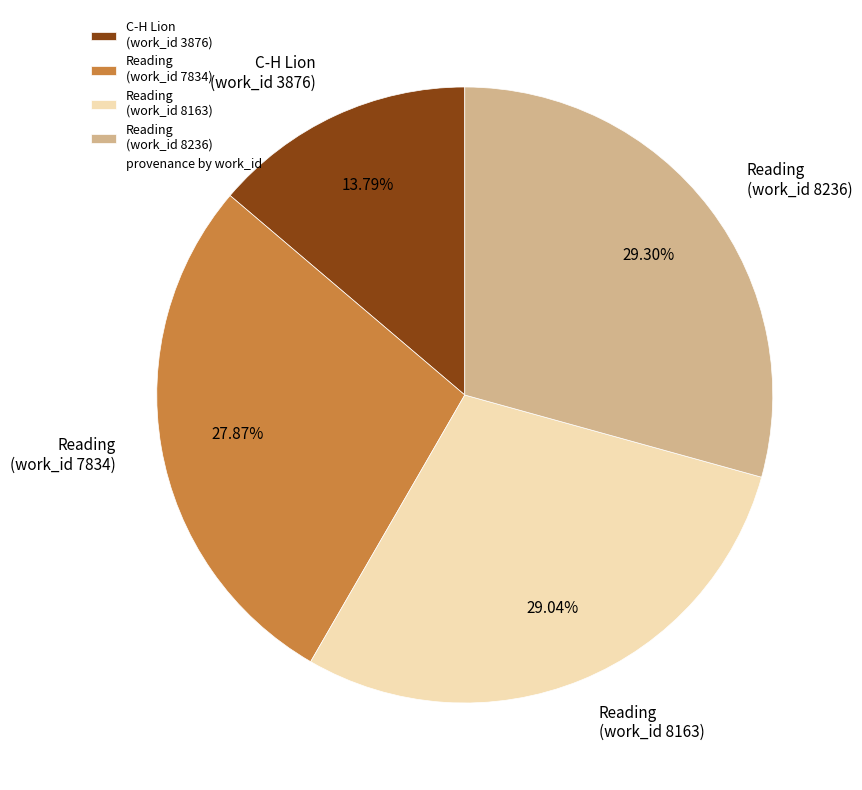

Do Reading (work_id 8236) and Reading (work_id 8163) together represent more than half of the pie?

Yes